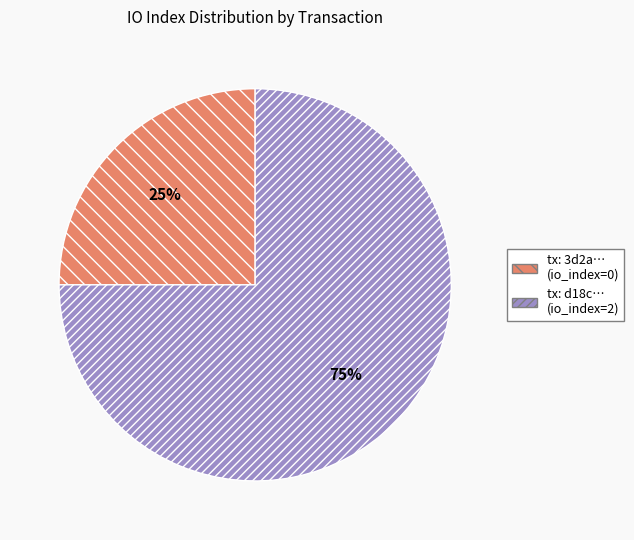

What is the ratio of the value at tx: d18c… (io_index=2) to the value at tx: 3d2a… (io_index=0)?

3.0